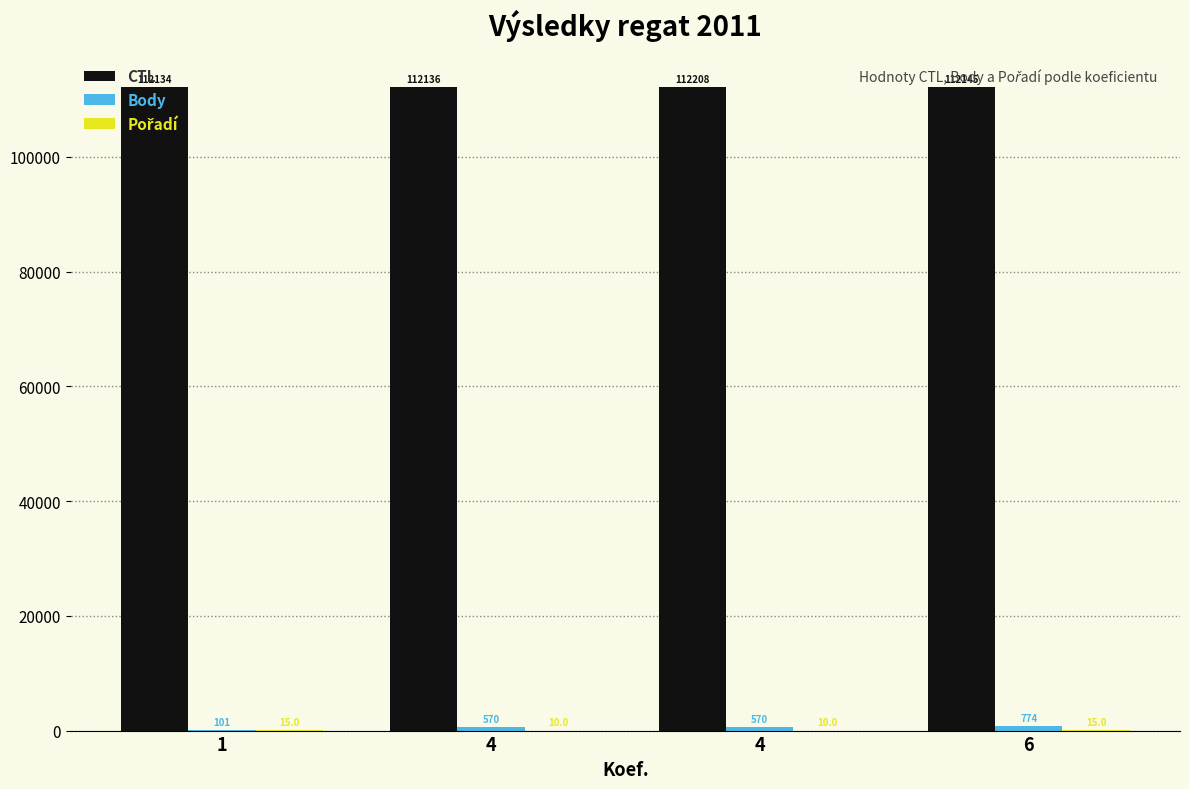

What is the approximate value of Pořadí at 4?

10